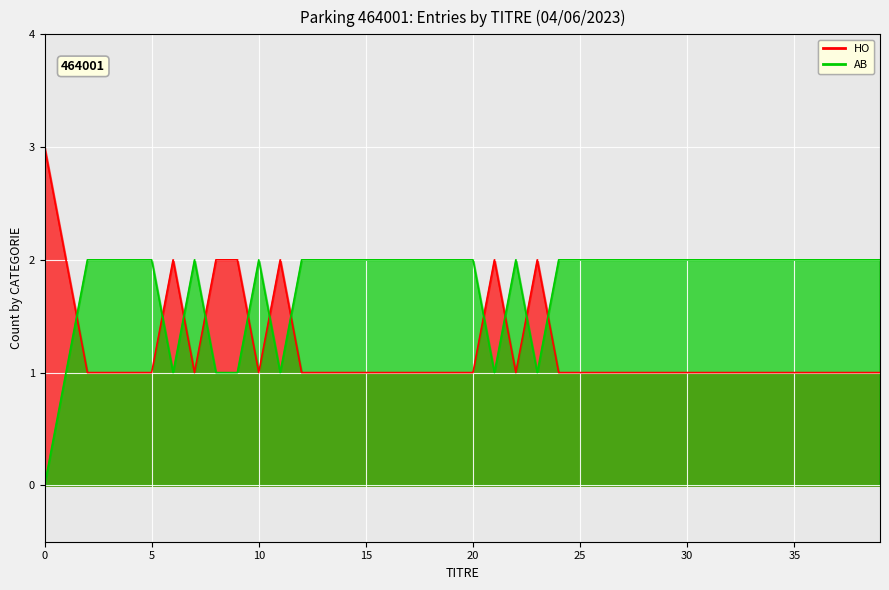

What is the sum of the HO values at 30 and 5?

2